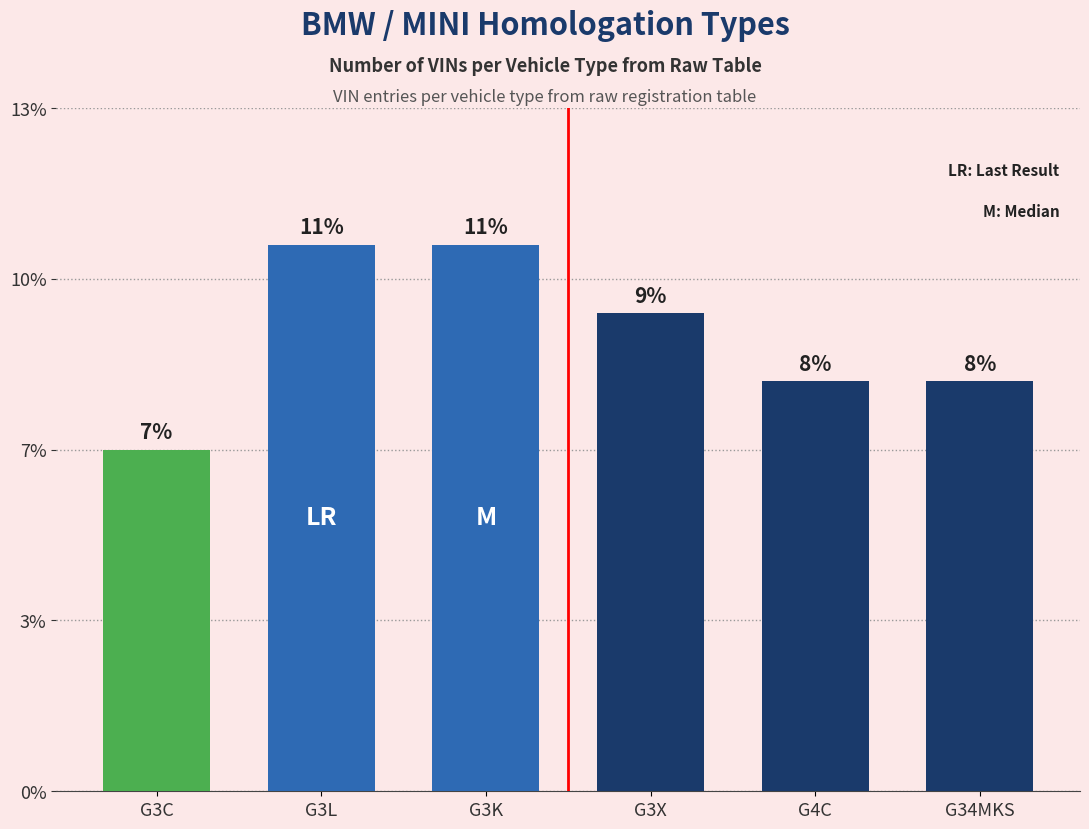

Which label corresponds to the smallest value in the chart?

G3C